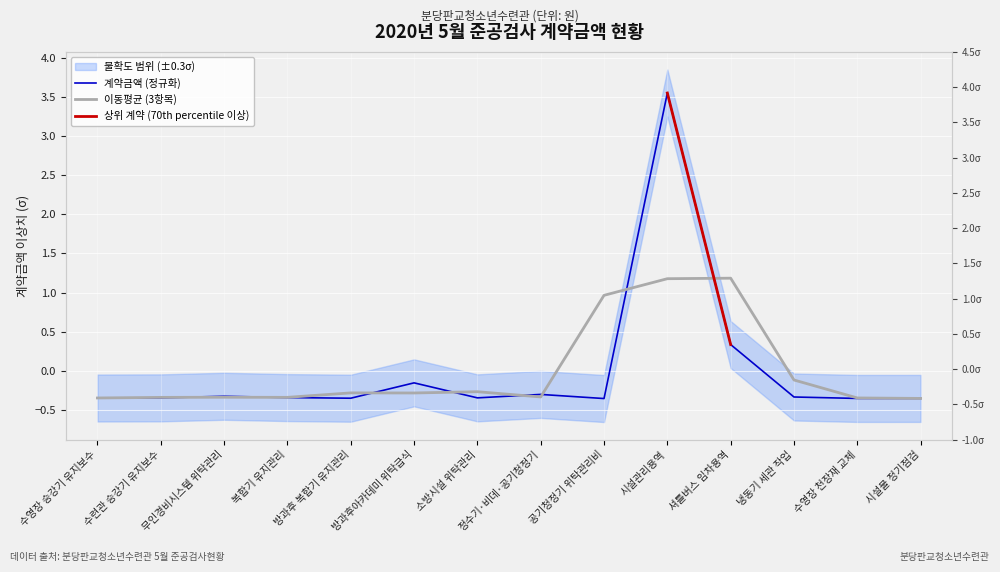

At which label does 계약금액 (정규화) first exceed 0?

시설관리용역